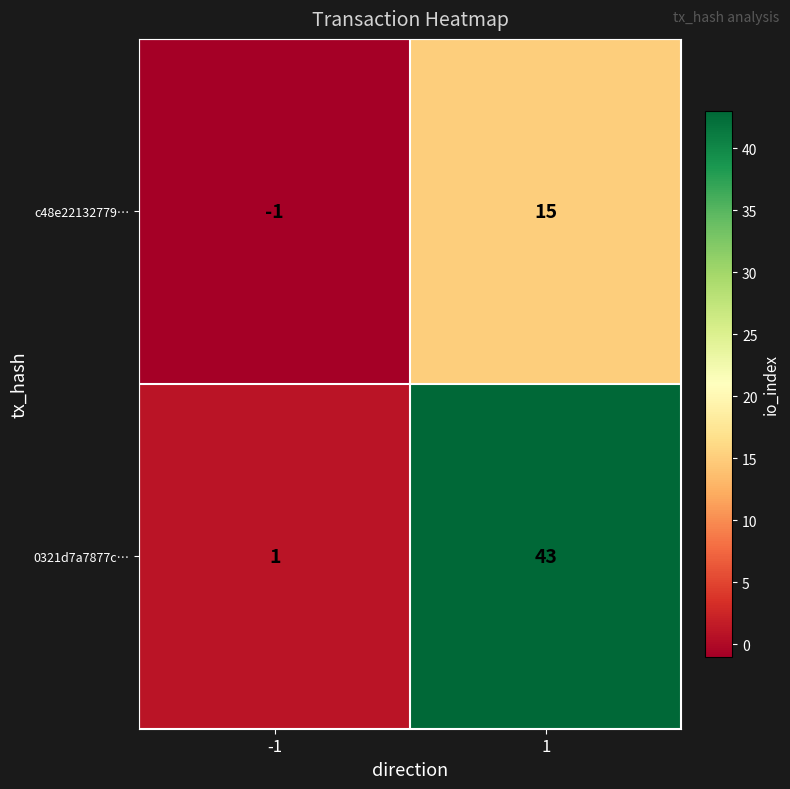

Reading left to right, transcribe all the data shown in this chart.

c48e22132779…: -1=-1	1=15
0321d7a7877c…: -1=1	1=43